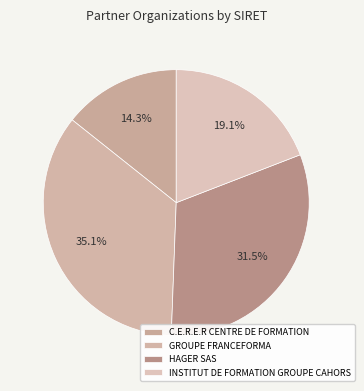

Which slice is the smallest?

C.E.R.E.R CENTRE DE FORMATION